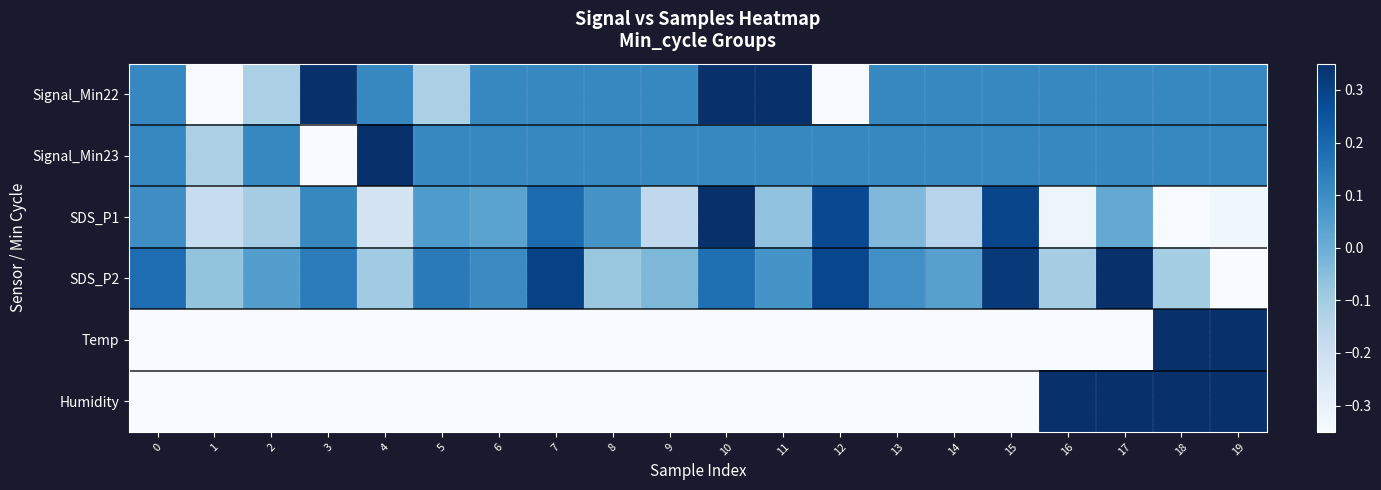

At which category is the sum across all series the highest?

17